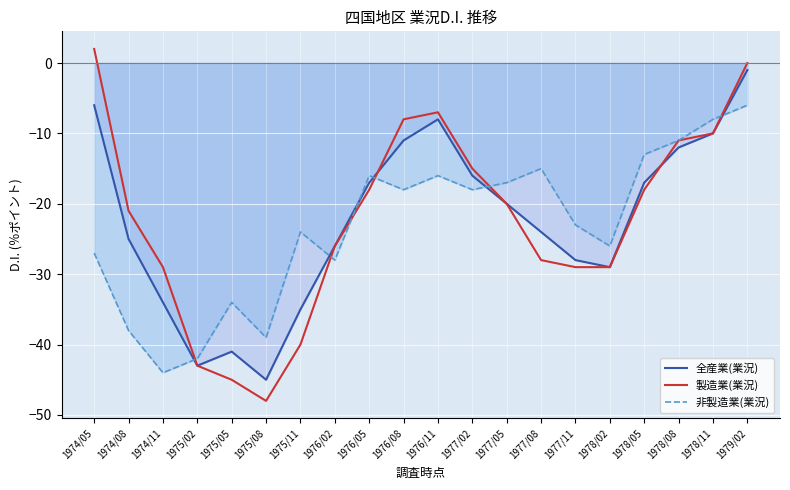

Rank the categories by 非製造業(業況) value from lowest to highest.

1974/11, 1975/02, 1975/08, 1974/08, 1975/05, 1976/02, 1974/05, 1978/02, 1975/11, 1977/11, 1976/08, 1977/02, 1977/05, 1976/05, 1976/11, 1977/08, 1978/05, 1978/08, 1978/11, 1979/02